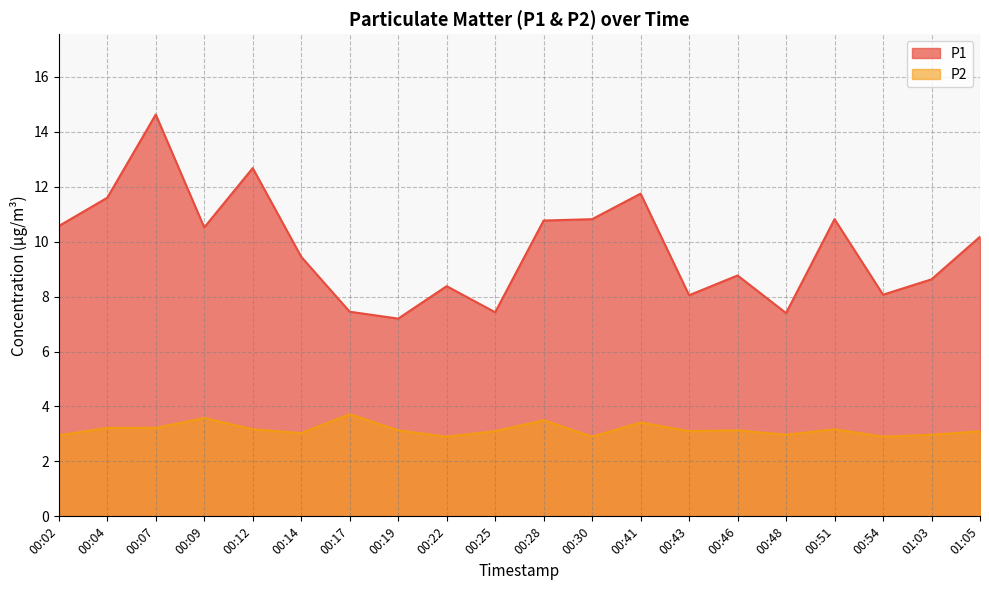

Where is the first local maximum for P2?

00:09